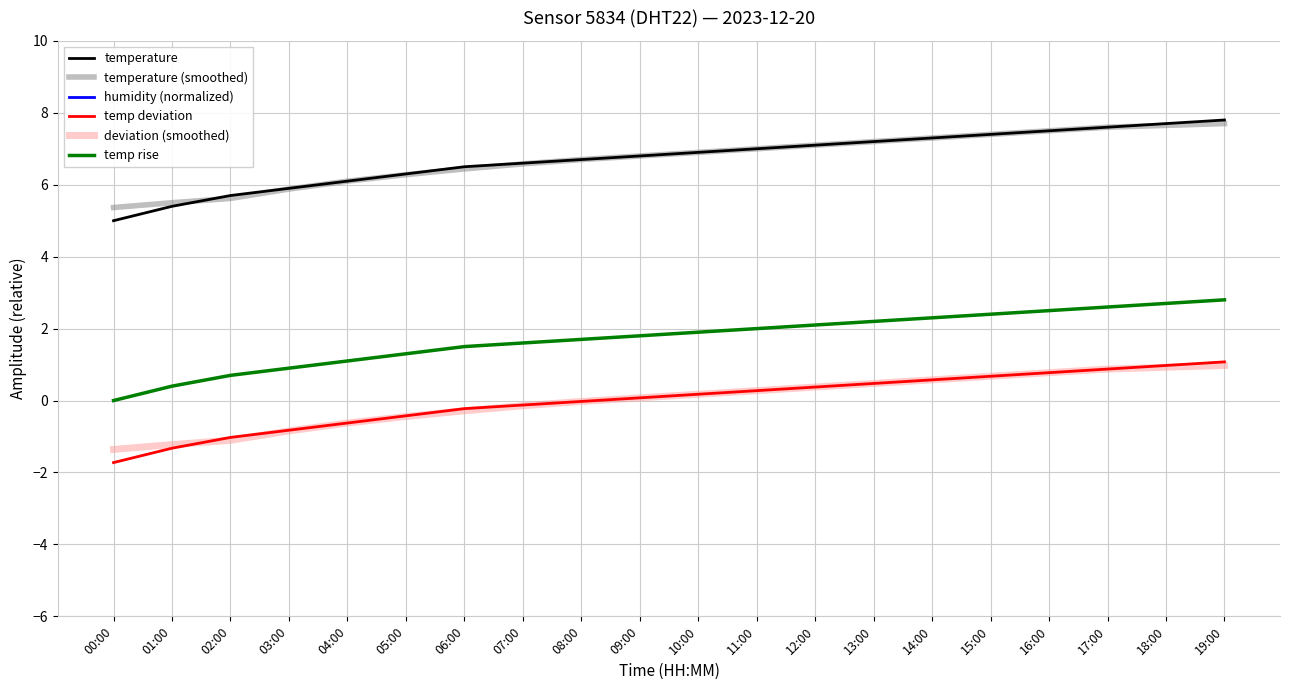

Rank the series at 09:00 from highest to lowest value.

humidity (normalized), temperature, temperature (smoothed), temp rise, deviation (smoothed), temp deviation